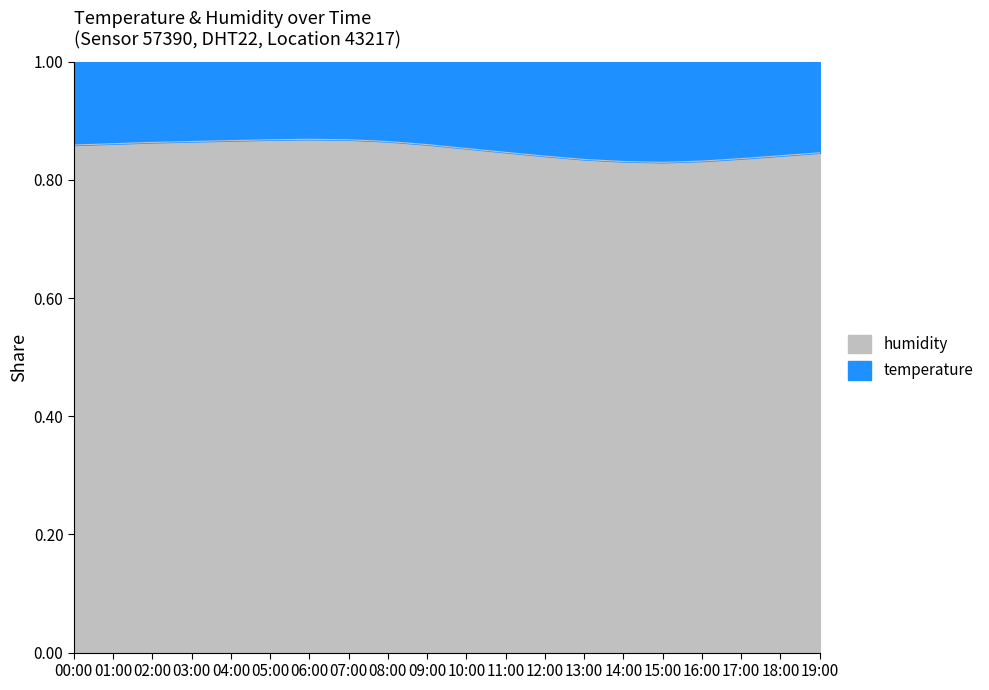

At which category does the data reach its first local peak?

06:00